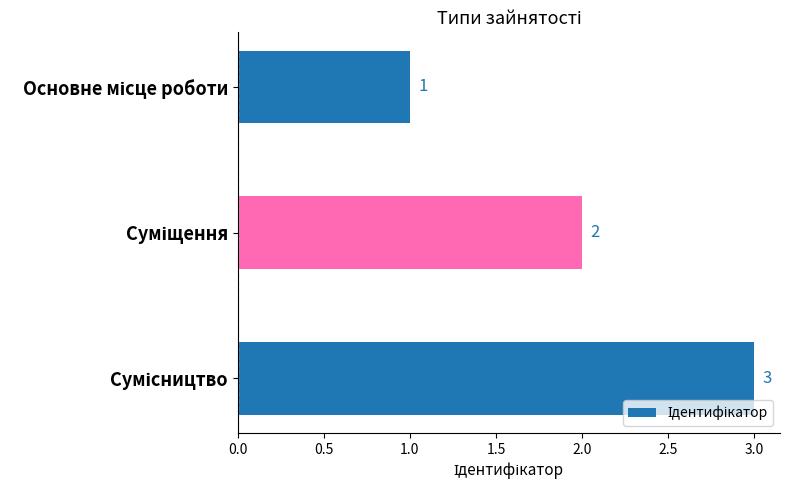

What is the value of the 2nd bar from the top?

2